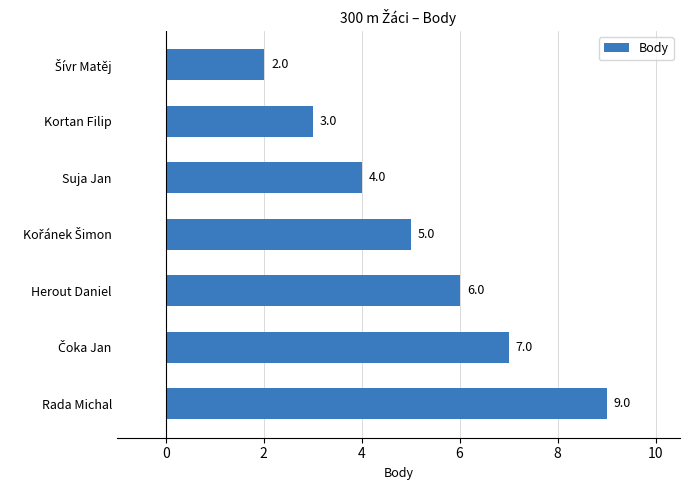

Which has a higher value, Herout Daniel or Suja Jan?

Herout Daniel